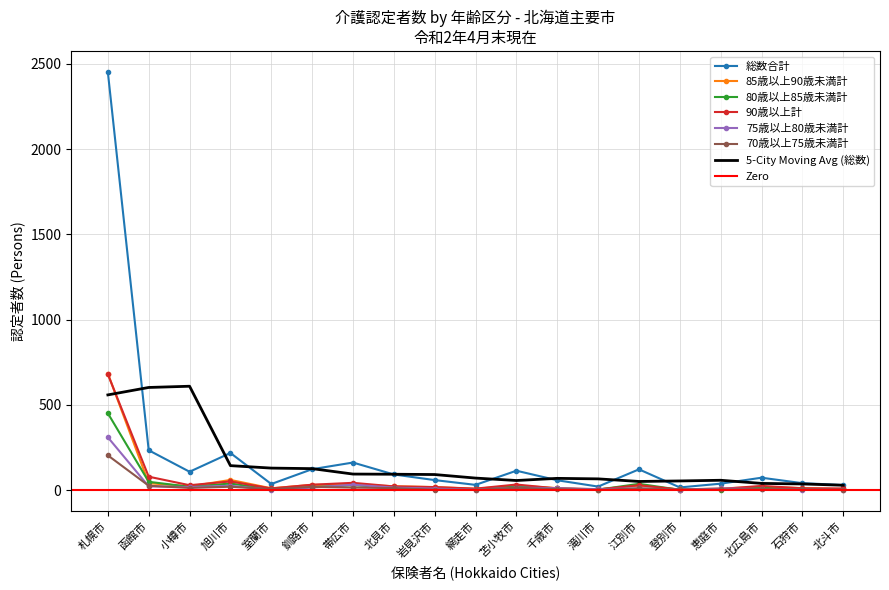

True or false: 70歳以上75歳未満計 has a value of 3 at 北斗市.

True